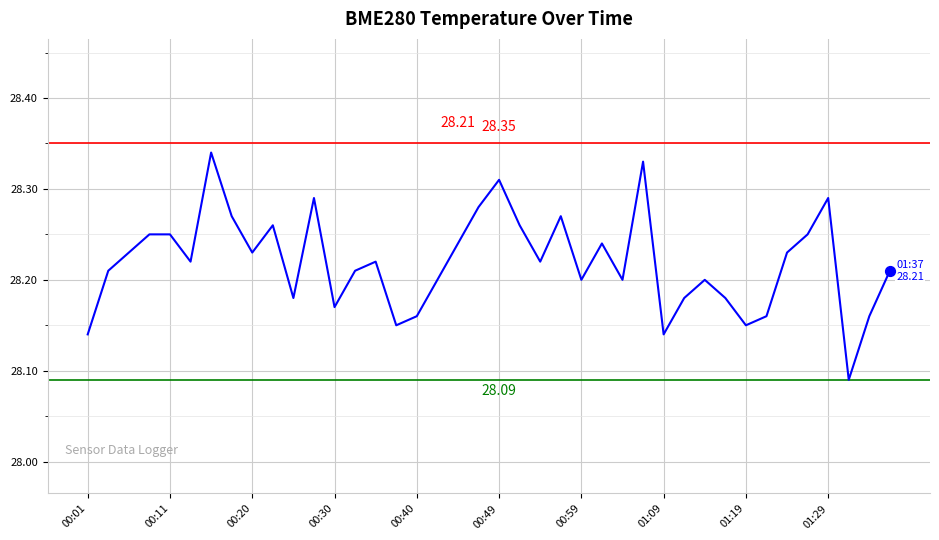

Does the chart have visible grid lines?

Yes